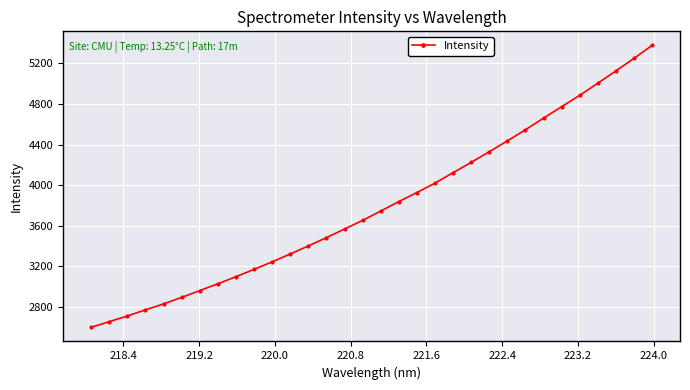

What is the greatest value displayed?

5376.0